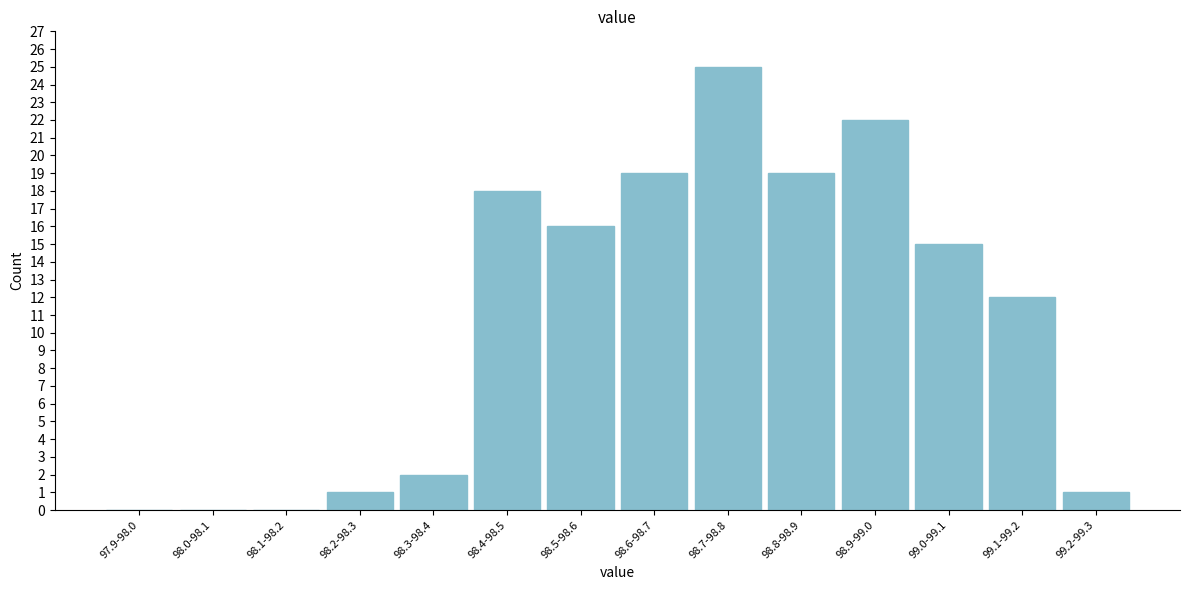

Reading left to right, extract all data points from this chart.

97.9-98.0=0	98.0-98.1=0	98.1-98.2=0	98.2-98.3=1	98.3-98.4=2	98.4-98.5=18	98.5-98.6=16	98.6-98.7=19	98.7-98.8=25	98.8-98.9=19	98.9-99.0=22	99.0-99.1=15	99.1-99.2=12	99.2-99.3=1